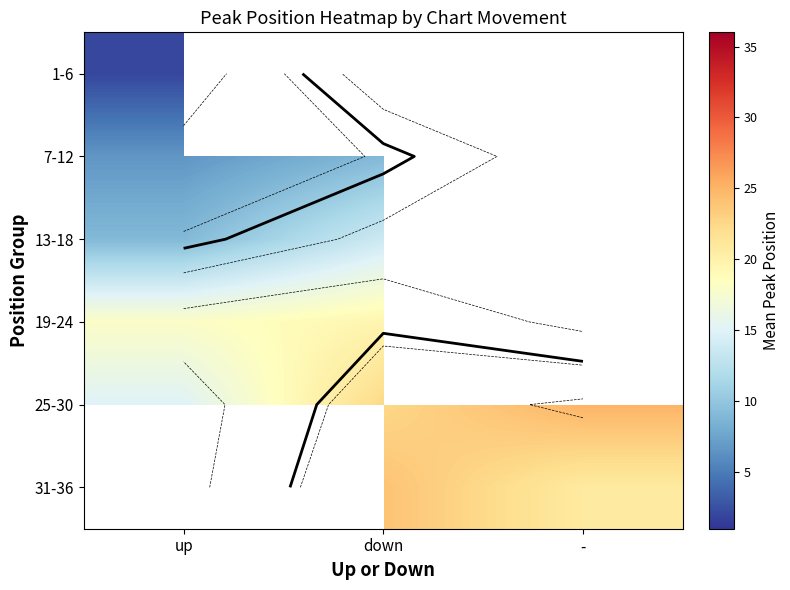

Which series has the largest range (max minus min)?

25-30